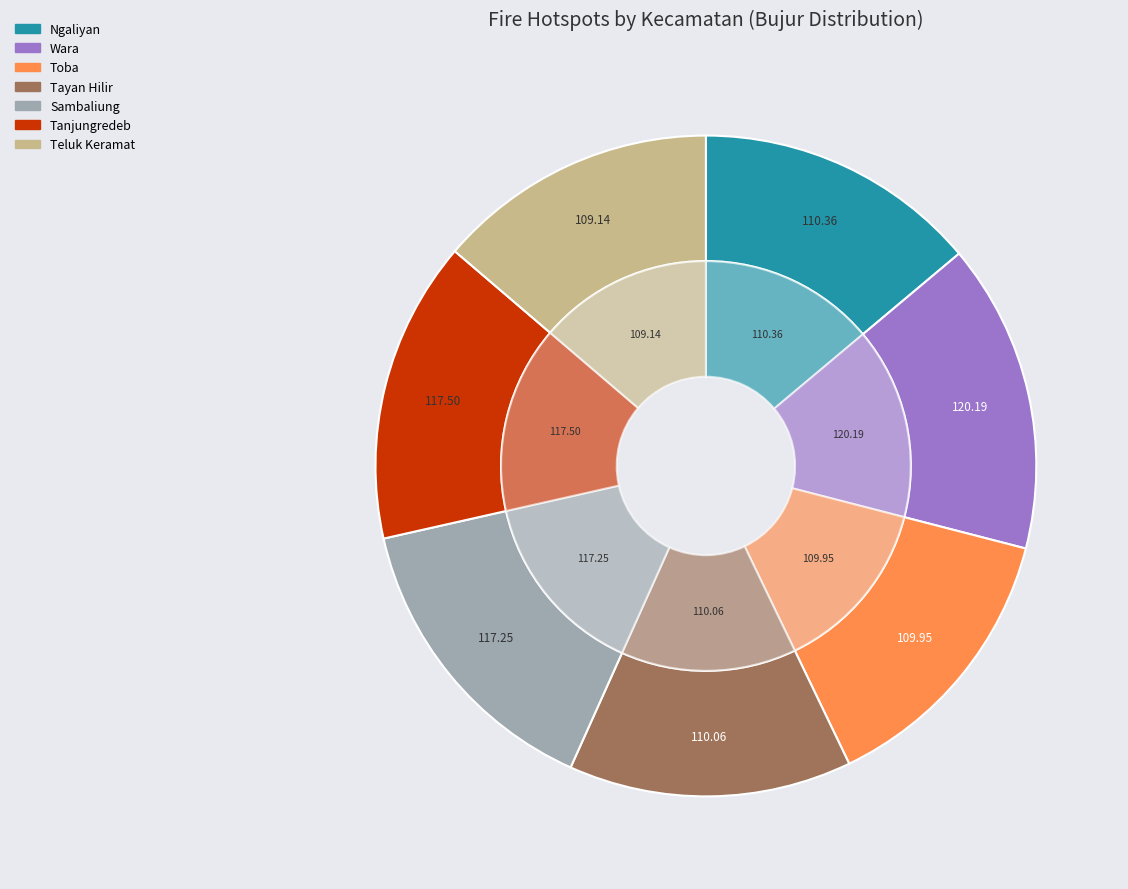

Is it true that Tanjungredeb is 2% of the pie?

False